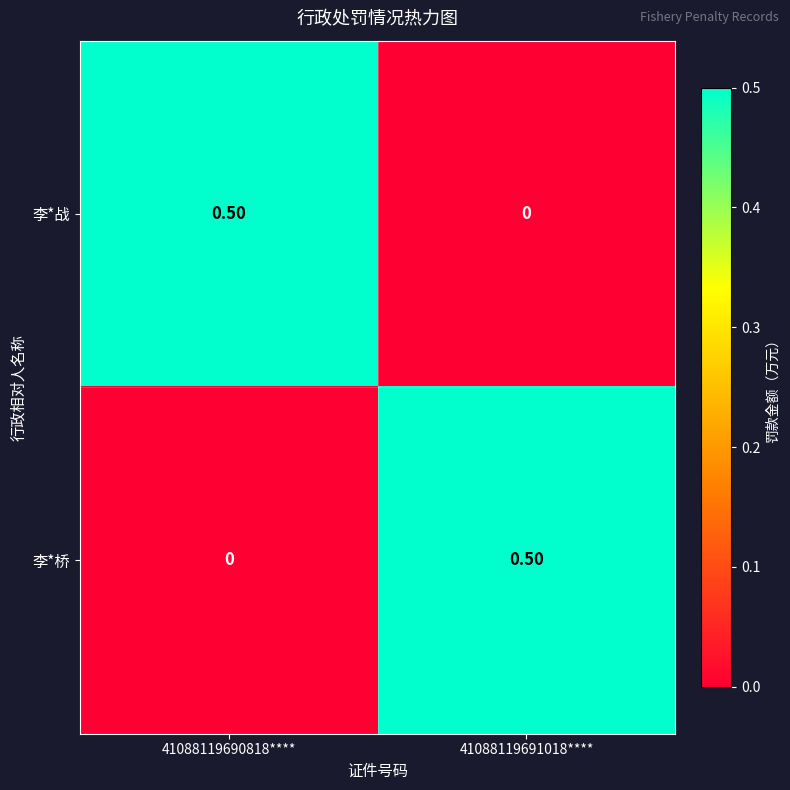

At how many categories does at least one series exceed 0?

2